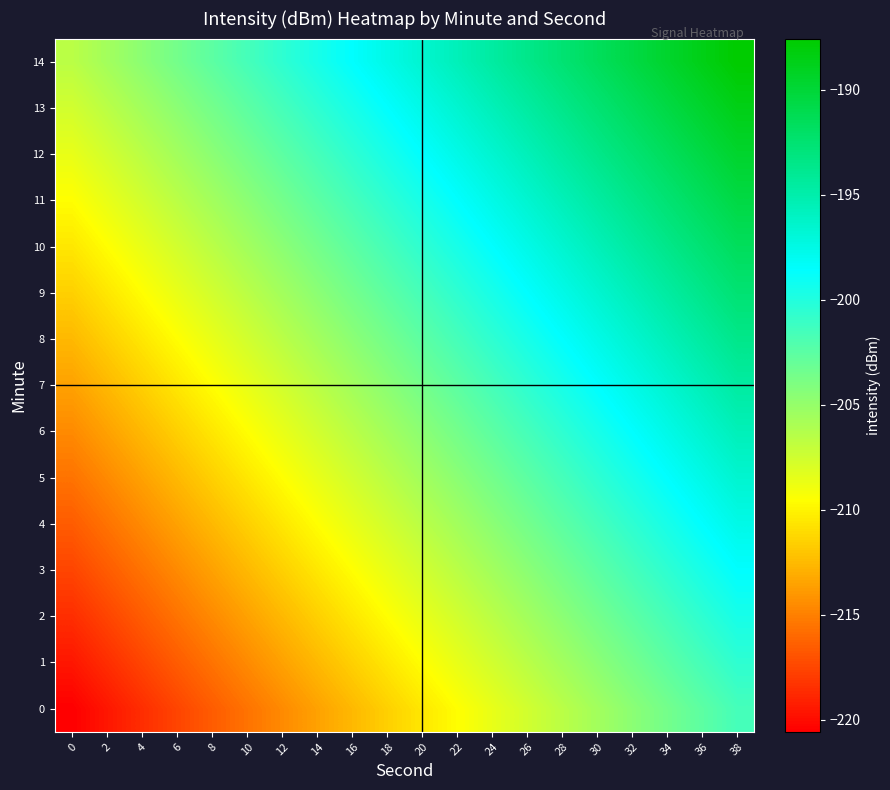

Reading left to right, what are all the values shown in this chart?

0: 0=-220.6	2=-219.6	4=-218.6	6=-217.6	8=-216.6	10=-215.6	12=-214.6	14=-213.6	16=-212.6	18=-211.6	20=-210.6	22=-209.6	24=-208.6	26=-207.6	28=-206.6	30=-205.6	32=-204.6	34=-203.6	36=-202.6	38=-201.6
1: 0=-219.6	2=-218.6	4=-217.6	6=-216.6	8=-215.6	10=-214.6	12=-213.6	14=-212.6	16=-211.6	18=-210.6	20=-209.6	22=-208.6	24=-207.6	26=-206.6	28=-205.6	30=-204.6	32=-203.6	34=-202.6	36=-201.6	38=-200.6
2: 0=-218.6	2=-217.6	4=-216.6	6=-215.6	8=-214.6	10=-213.6	12=-212.6	14=-211.6	16=-210.6	18=-209.6	20=-208.6	22=-207.6	24=-206.6	26=-205.6	28=-204.6	30=-203.6	32=-202.6	34=-201.6	36=-200.6	38=-199.6
3: 0=-217.6	2=-216.6	4=-215.6	6=-214.6	8=-213.6	10=-212.6	12=-211.6	14=-210.6	16=-209.6	18=-208.6	20=-207.6	22=-206.6	24=-205.6	26=-204.6	28=-203.6	30=-202.6	32=-201.6	34=-200.6	36=-199.6	38=-198.6
4: 0=-216.6	2=-215.6	4=-214.6	6=-213.6	8=-212.6	10=-211.6	12=-210.6	14=-209.6	16=-208.6	18=-207.6	20=-206.6	22=-205.6	24=-204.6	26=-203.6	28=-202.6	30=-201.6	32=-200.6	34=-199.6	36=-198.6	38=-197.6
5: 0=-215.6	2=-214.6	4=-213.6	6=-212.6	8=-211.6	10=-210.6	12=-209.6	14=-208.6	16=-207.6	18=-206.6	20=-205.6	22=-204.6	24=-203.6	26=-202.6	28=-201.6	30=-200.6	32=-199.6	34=-198.6	36=-197.6	38=-196.6
6: 0=-214.6	2=-213.6	4=-212.6	6=-211.6	8=-210.6	10=-209.6	12=-208.6	14=-207.6	16=-206.6	18=-205.6	20=-204.6	22=-203.6	24=-202.6	26=-201.6	28=-200.6	30=-199.6	32=-198.6	34=-197.6	36=-196.6	38=-195.6
7: 0=-213.6	2=-212.6	4=-211.6	6=-210.6	8=-209.6	10=-208.6	12=-207.6	14=-206.6	16=-205.6	18=-204.6	20=-203.6	22=-202.6	24=-201.6	26=-200.6	28=-199.6	30=-198.6	32=-197.6	34=-196.6	36=-195.6	38=-194.6
8: 0=-212.6	2=-211.6	4=-210.6	6=-209.6	8=-208.6	10=-207.6	12=-206.6	14=-205.6	16=-204.6	18=-203.6	20=-202.6	22=-201.6	24=-200.6	26=-199.6	28=-198.6	30=-197.6	32=-196.6	34=-195.6	36=-194.6	38=-193.6
9: 0=-211.6	2=-210.6	4=-209.6	6=-208.6	8=-207.6	10=-206.6	12=-205.6	14=-204.6	16=-203.6	18=-202.6	20=-201.6	22=-200.6	24=-199.6	26=-198.6	28=-197.6	30=-196.6	32=-195.6	34=-194.6	36=-193.6	38=-192.6
10: 0=-210.6	2=-209.6	4=-208.6	6=-207.6	8=-206.6	10=-205.6	12=-204.6	14=-203.6	16=-202.6	18=-201.6	20=-200.6	22=-199.6	24=-198.6	26=-197.6	28=-196.6	30=-195.6	32=-194.6	34=-193.6	36=-192.6	38=-191.6
11: 0=-209.6	2=-208.6	4=-207.6	6=-206.6	8=-205.6	10=-204.6	12=-203.6	14=-202.6	16=-201.6	18=-200.6	20=-199.6	22=-198.6	24=-197.6	26=-196.6	28=-195.6	30=-194.6	32=-193.6	34=-192.6	36=-191.6	38=-190.6
12: 0=-208.6	2=-207.6	4=-206.6	6=-205.6	8=-204.6	10=-203.6	12=-202.6	14=-201.6	16=-200.6	18=-199.6	20=-198.6	22=-197.6	24=-196.6	26=-195.6	28=-194.6	30=-193.6	32=-192.6	34=-191.6	36=-190.6	38=-189.6
13: 0=-207.6	2=-206.6	4=-205.6	6=-204.6	8=-203.6	10=-202.6	12=-201.6	14=-200.6	16=-199.6	18=-198.6	20=-197.6	22=-196.6	24=-195.6	26=-194.6	28=-193.6	30=-192.6	32=-191.6	34=-190.6	36=-189.6	38=-188.6
14: 0=-206.6	2=-205.6	4=-204.6	6=-203.6	8=-202.6	10=-201.6	12=-200.6	14=-199.6	16=-198.6	18=-197.6	20=-196.6	22=-195.6	24=-194.6	26=-193.6	28=-192.6	30=-191.6	32=-190.6	34=-189.6	36=-188.6	38=-187.6